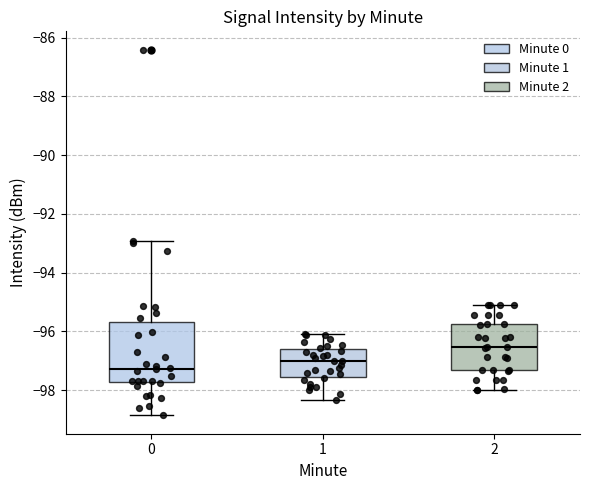

Which box has the highest median line?

2